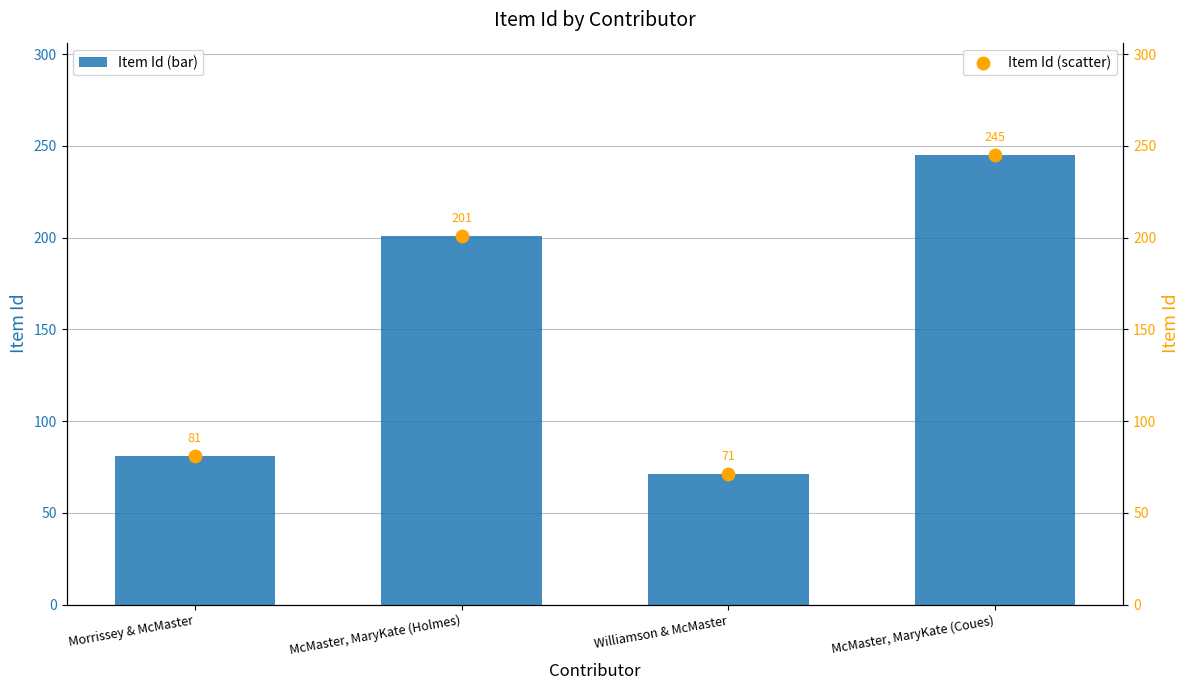

What is the total value across all series at Morrissey & McMaster?

162